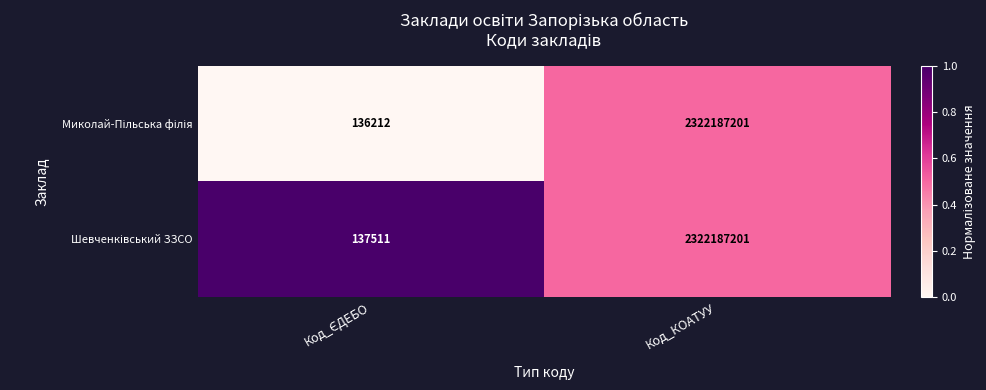

What is the smallest value displayed?

136212